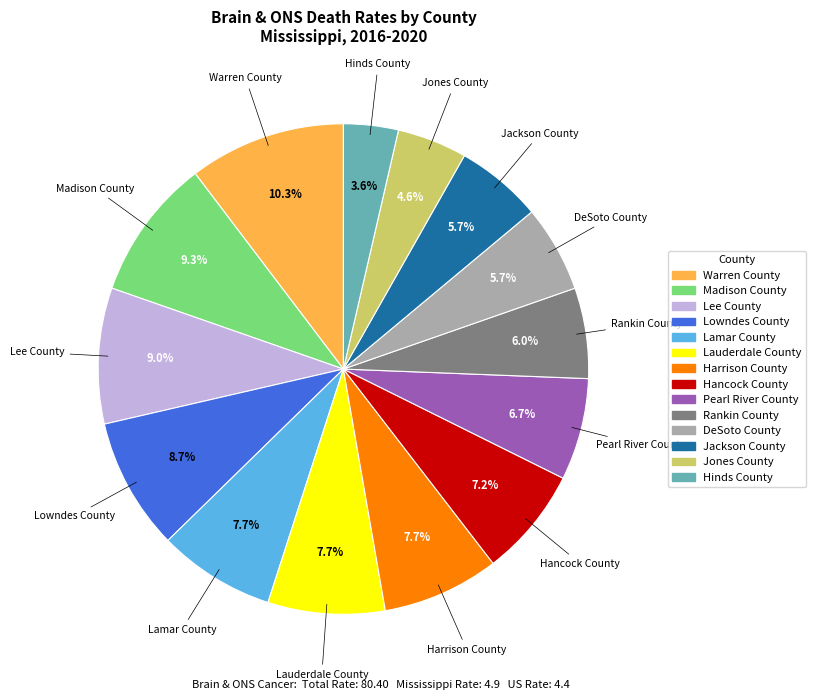

To the nearest percent, what is the combined percentage of Lamar County and Hinds County?

11%